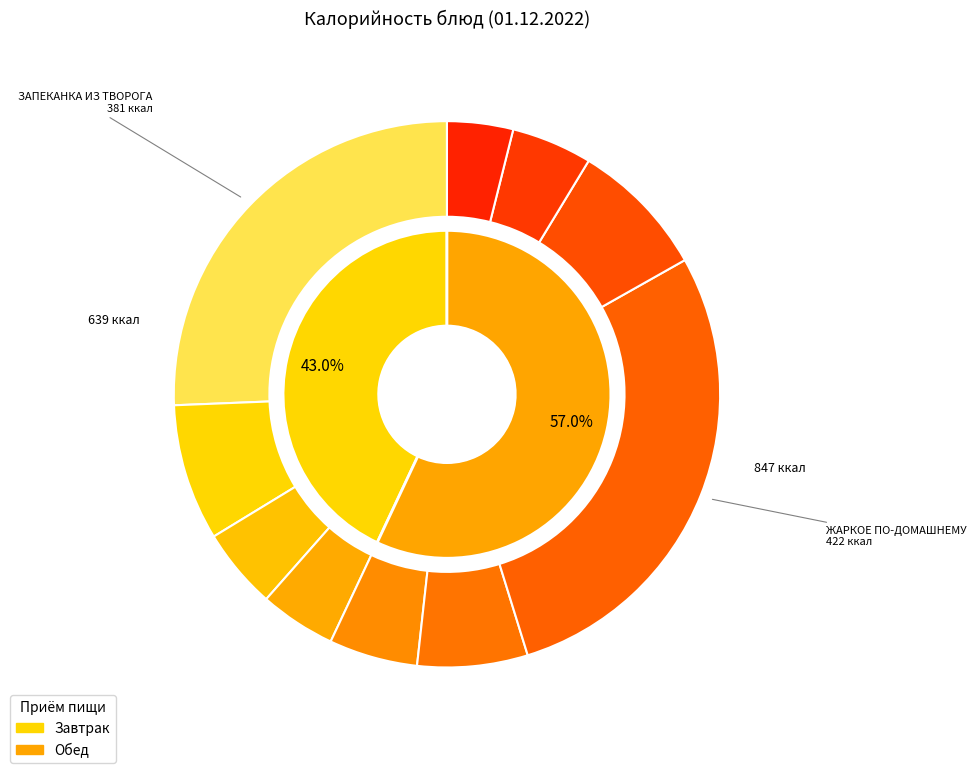

Count the number of slices in the pie.

10